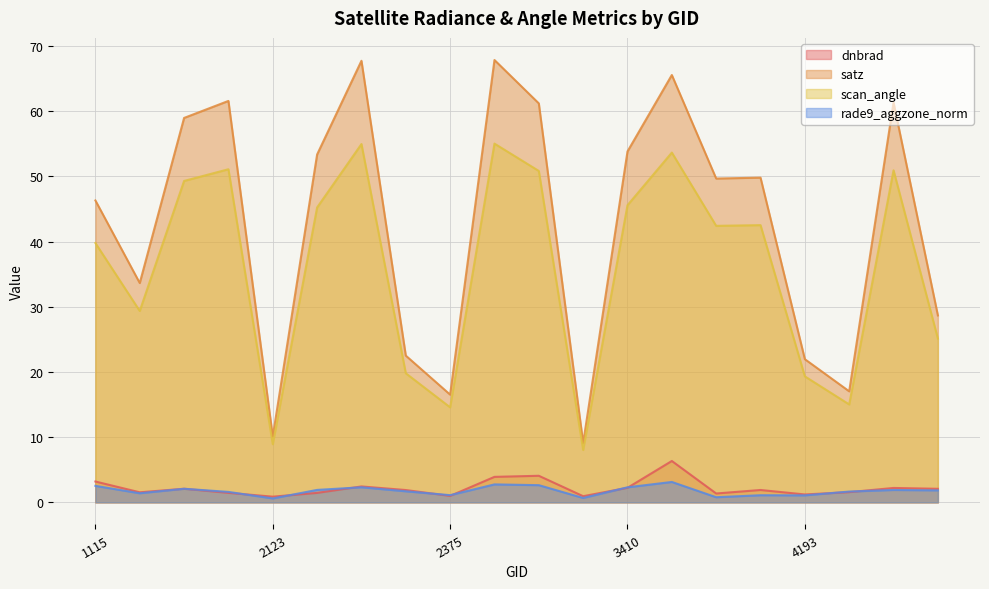

The scan_angle series shows 19.8 at 2348. True or false?

True